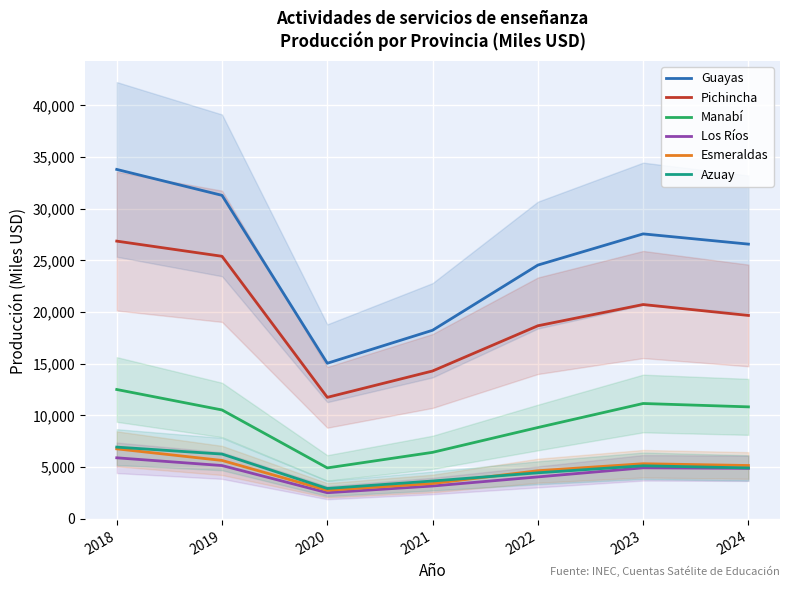

Which series has the largest range (max minus min)?

Guayas